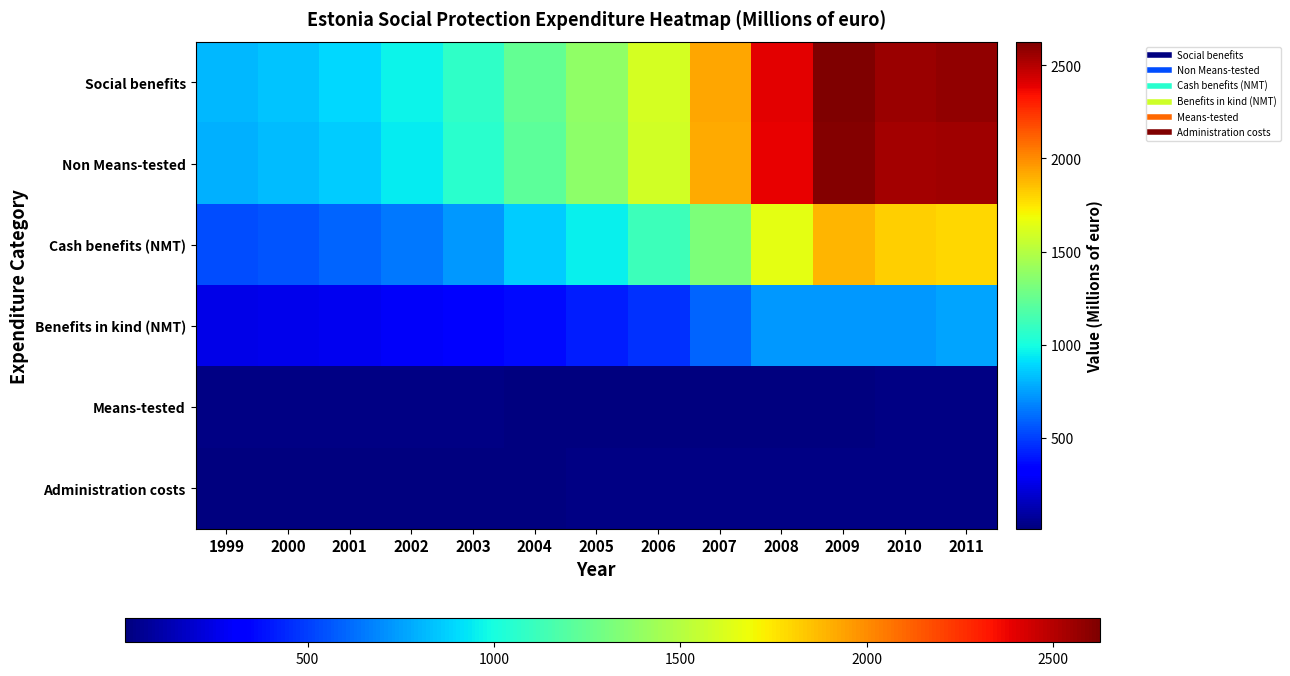

Which series has the largest total across all categories?

Social benefits